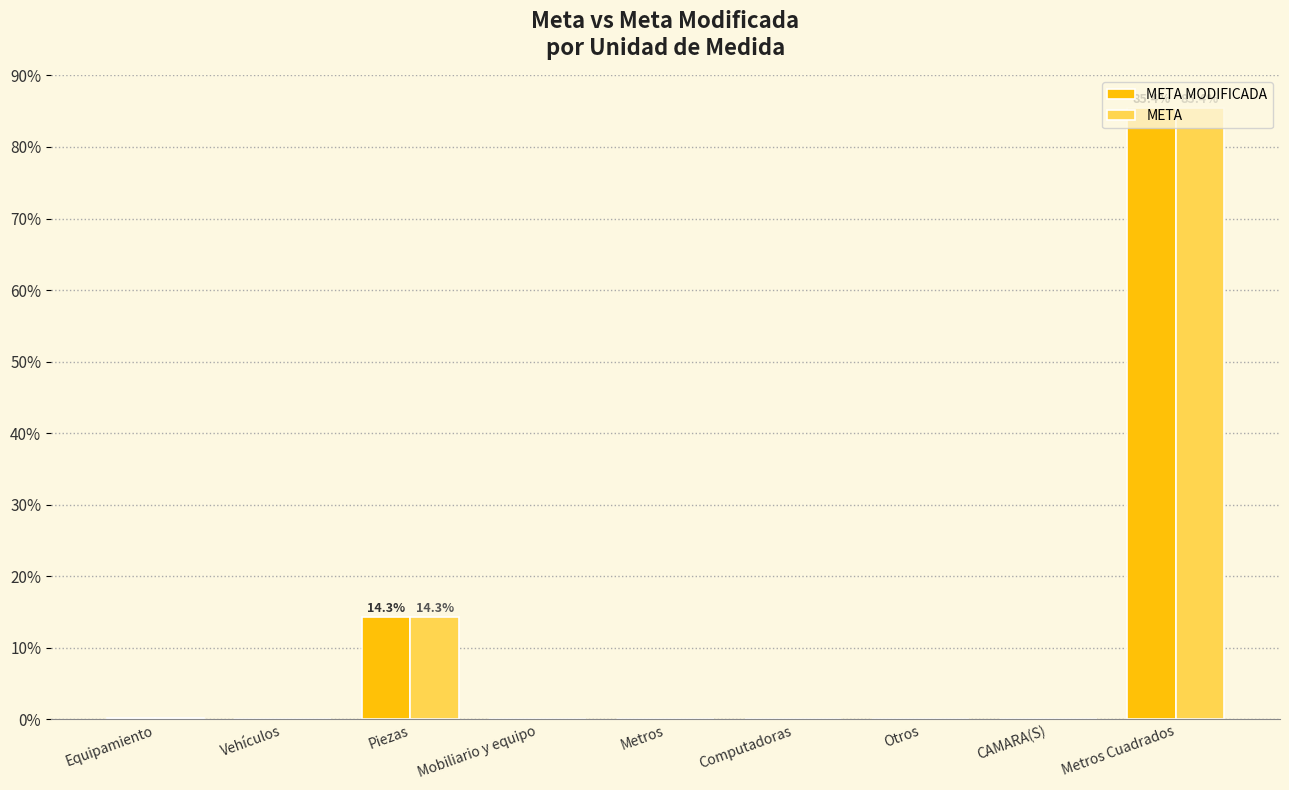

At which label does META MODIFICADA reach its peak?

Metros Cuadrados